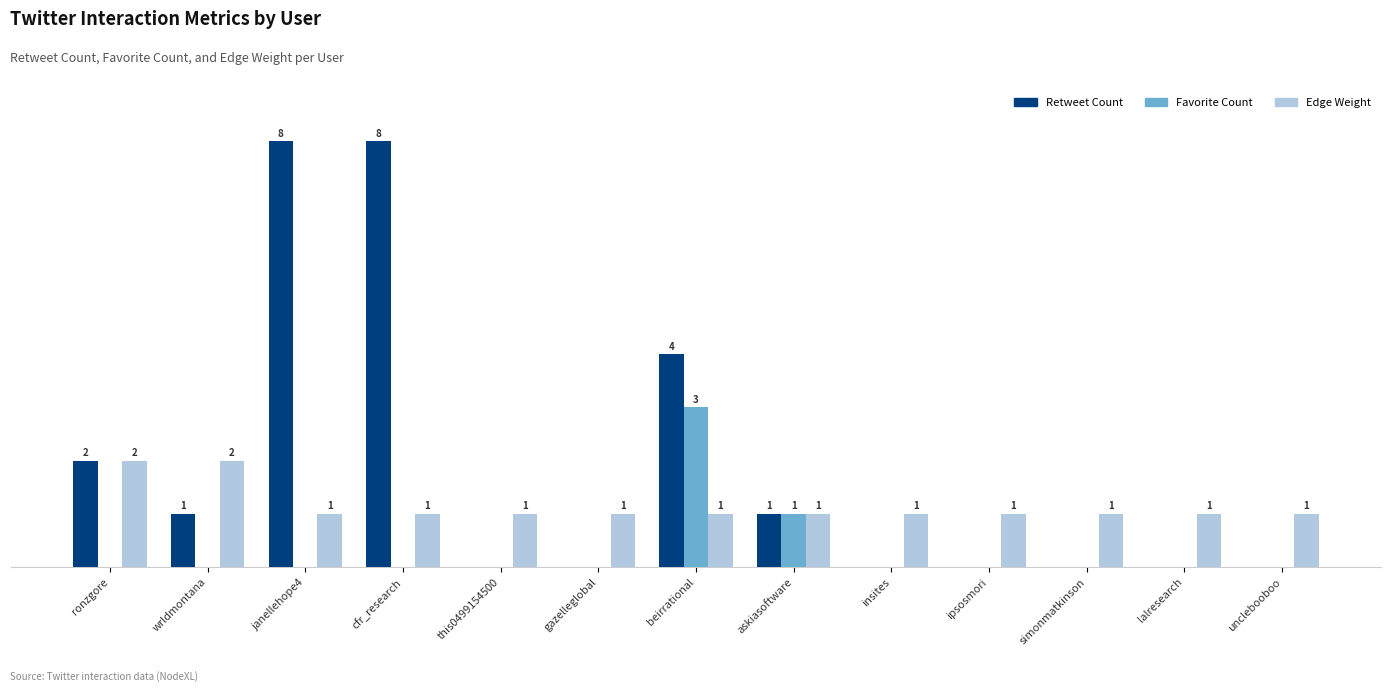

Which series has the largest total across all categories?

Retweet Count